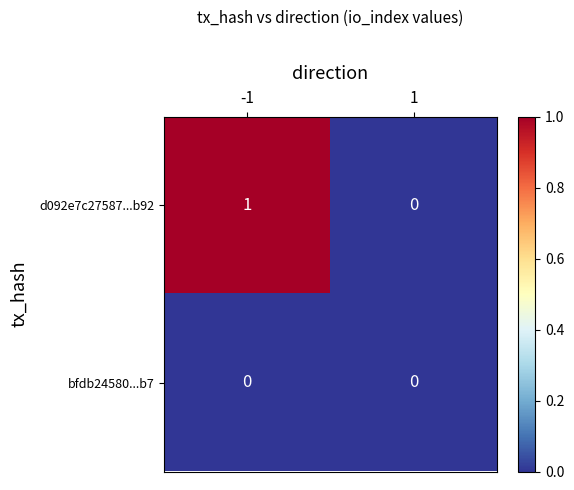

Which series changed the most between -1 and 1?

d092e7c27587...b92